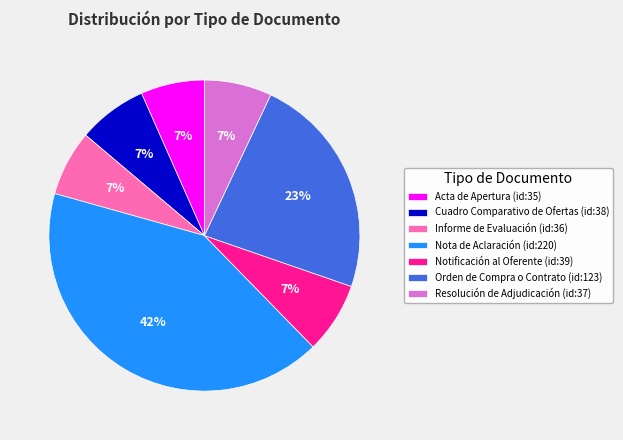

Combined, do Resolución de Adjudicación (id:37) and Nota de Aclaración (id:220) account for over 50%?

No